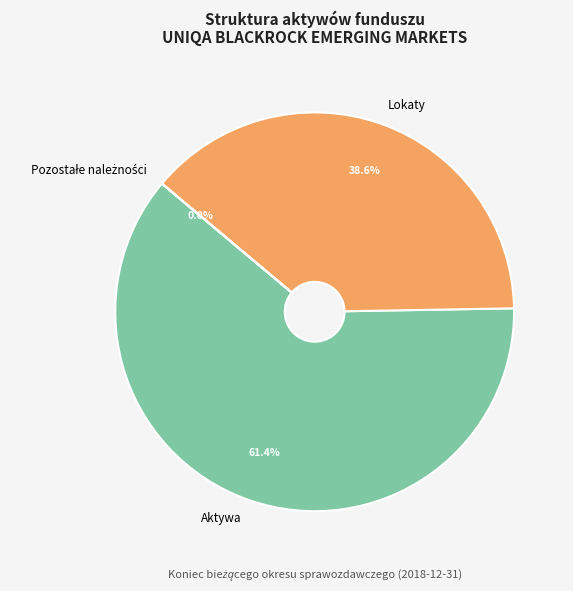

Is there a majority slice in this chart?

Yes